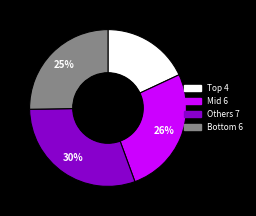

To the nearest percent, what is the average slice percentage?

25%